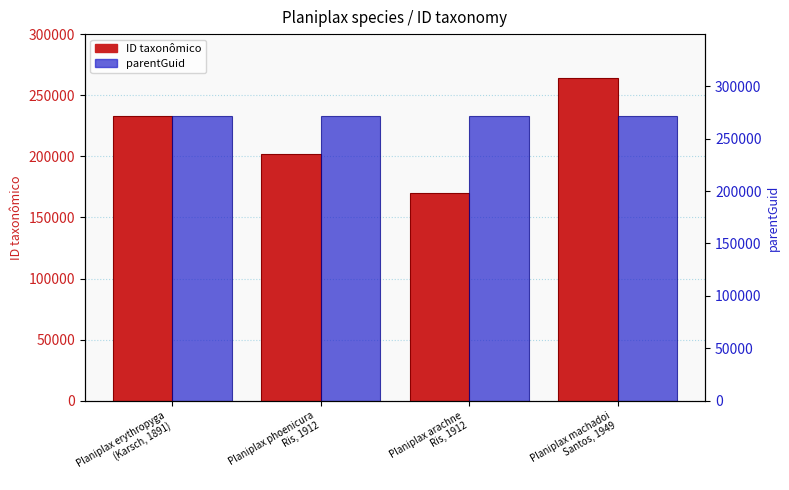

Reading left to right, what are all the values shown in this chart?

ID taxonômico: Planiplax erythropyga
(Karsch, 1891)=233186	Planiplax phoenicura
Ris, 1912=201595	Planiplax arachne
Ris, 1912=170039	Planiplax machadoi
Santos, 1949=264057
parentGuid: Planiplax erythropyga
(Karsch, 1891)=233133	Planiplax phoenicura
Ris, 1912=233133	Planiplax arachne
Ris, 1912=233133	Planiplax machadoi
Santos, 1949=233133